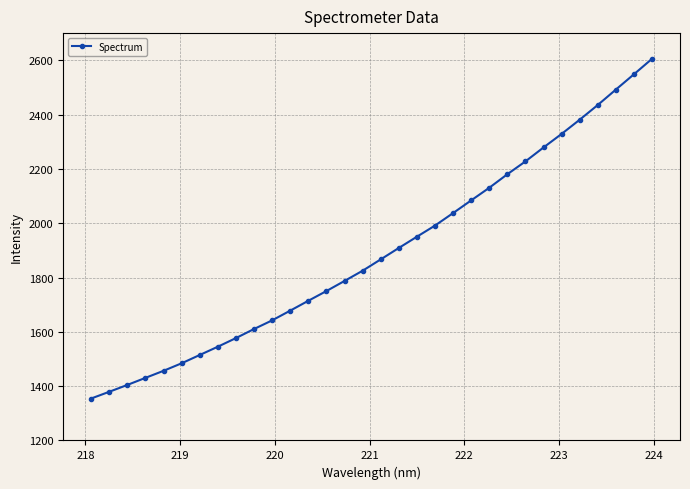

Does the chart display data point markers on the line(s)?

Yes